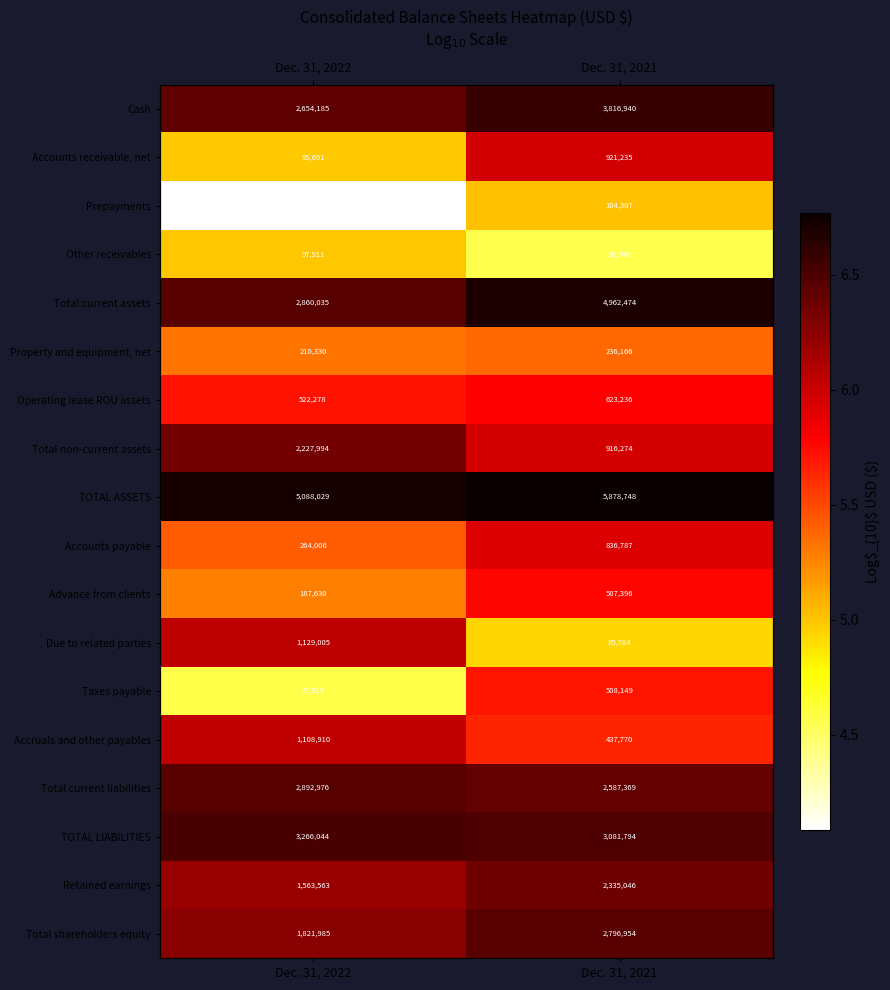

What is the difference between the maximum and minimum values in the Total shareholders equity series?

0.2